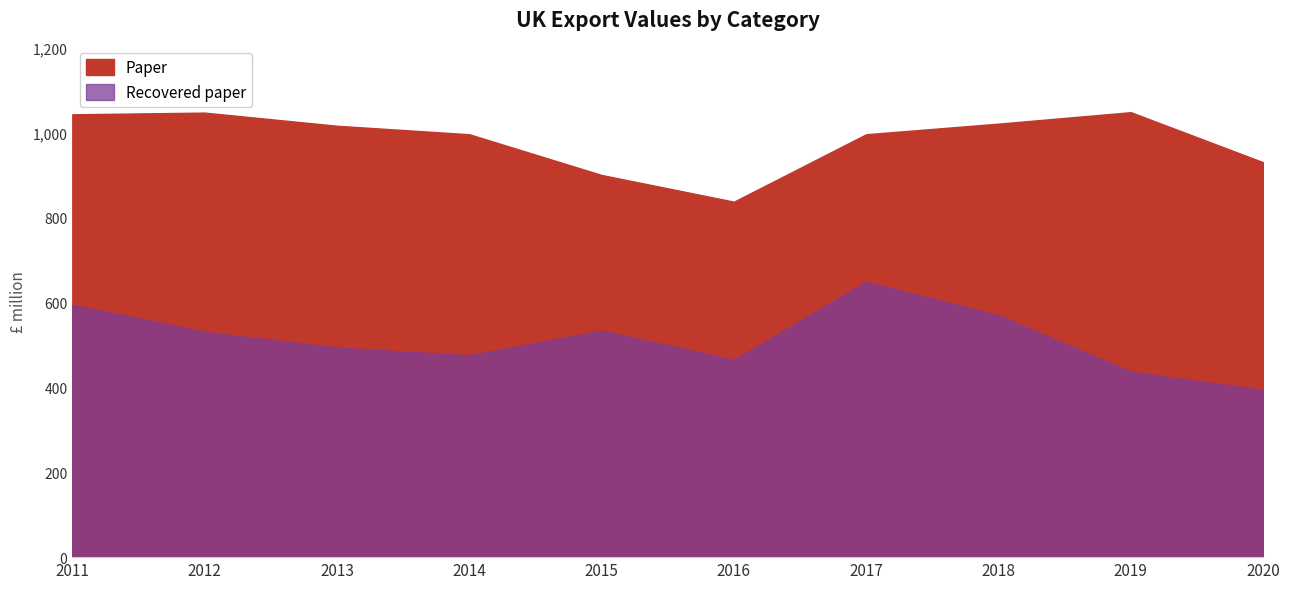

What is the sum of the Paper values at 2014 and 2020?

1928